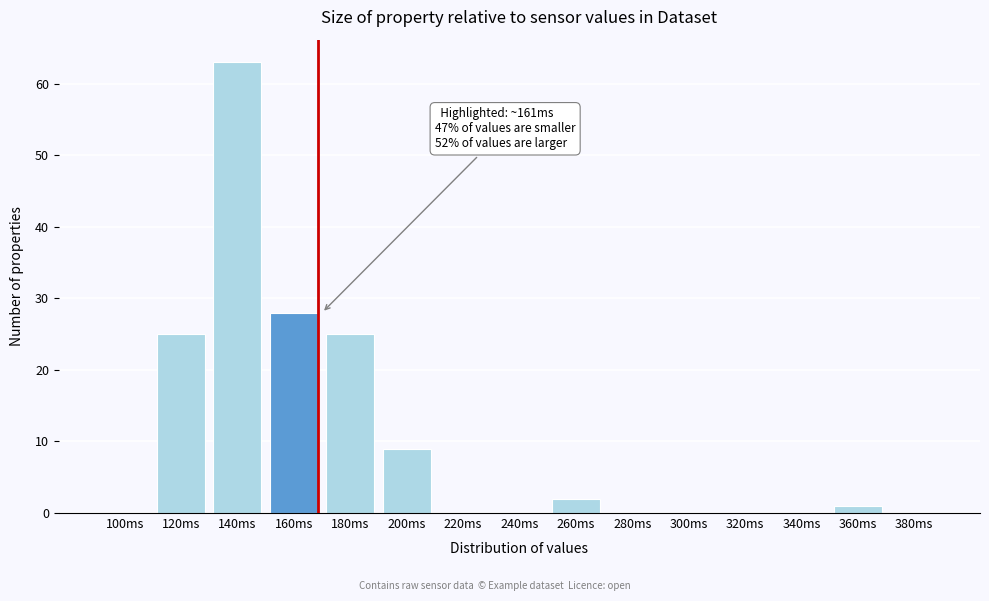

Reading left to right, extract all data points from this chart.

100ms=0	120ms=25	140ms=63	160ms=28	180ms=25	200ms=9	220ms=0	240ms=0	260ms=2	280ms=0	300ms=0	320ms=0	340ms=0	360ms=1	380ms=0